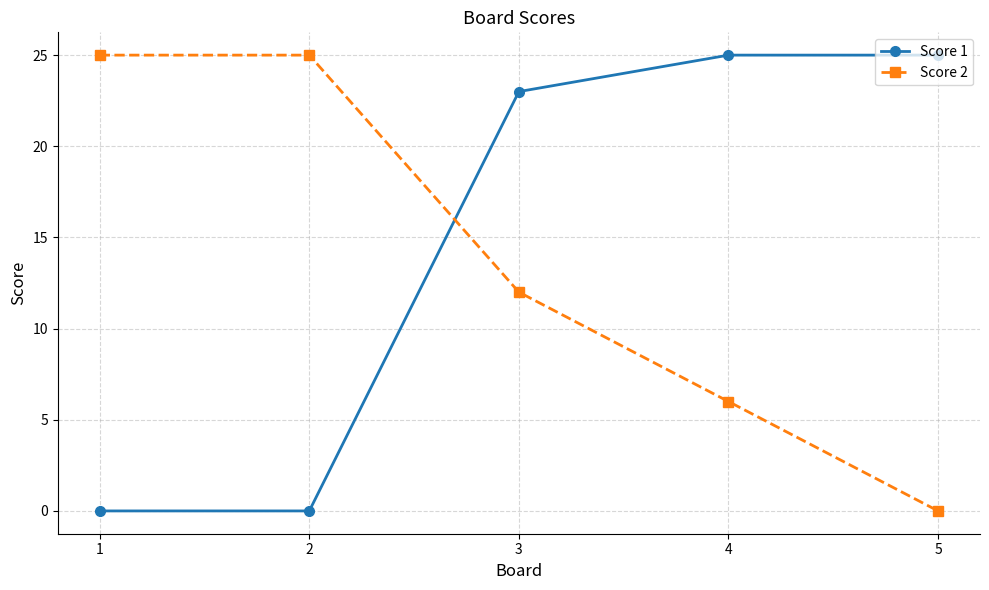

True or false: Score 2 has more than 2 interior local peaks.

False